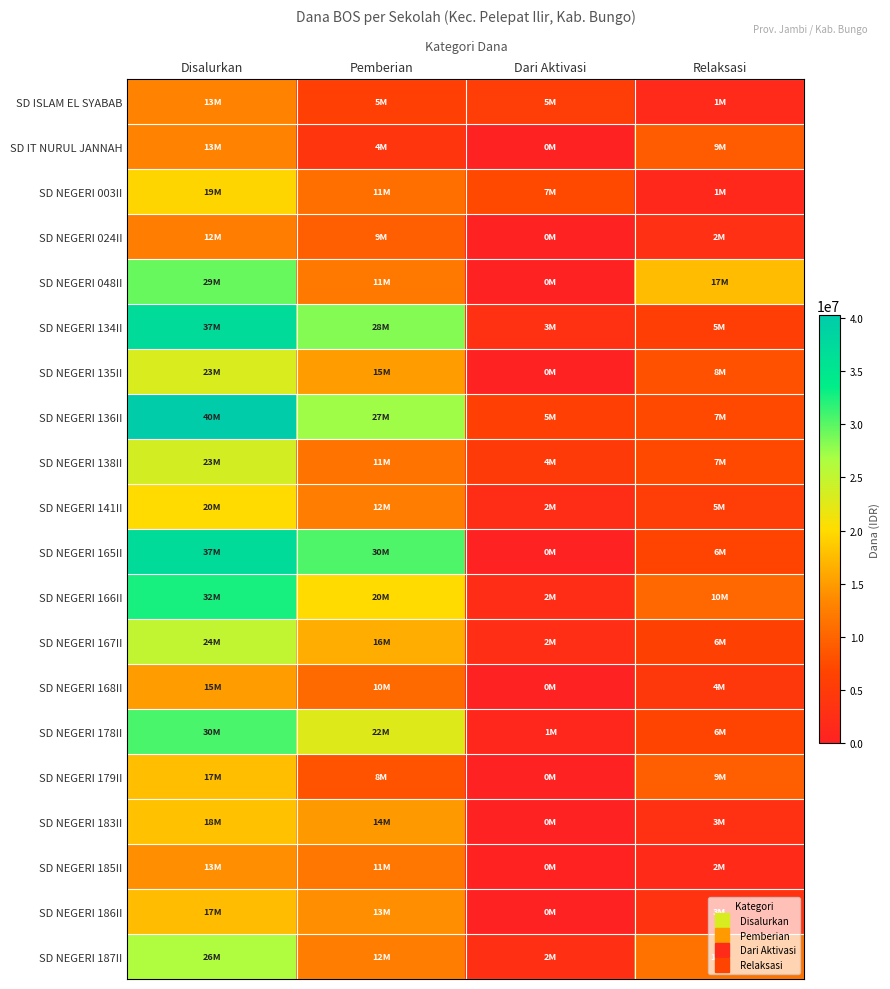

What is the spread (max minus min) of values at Relaksasi?

16200000